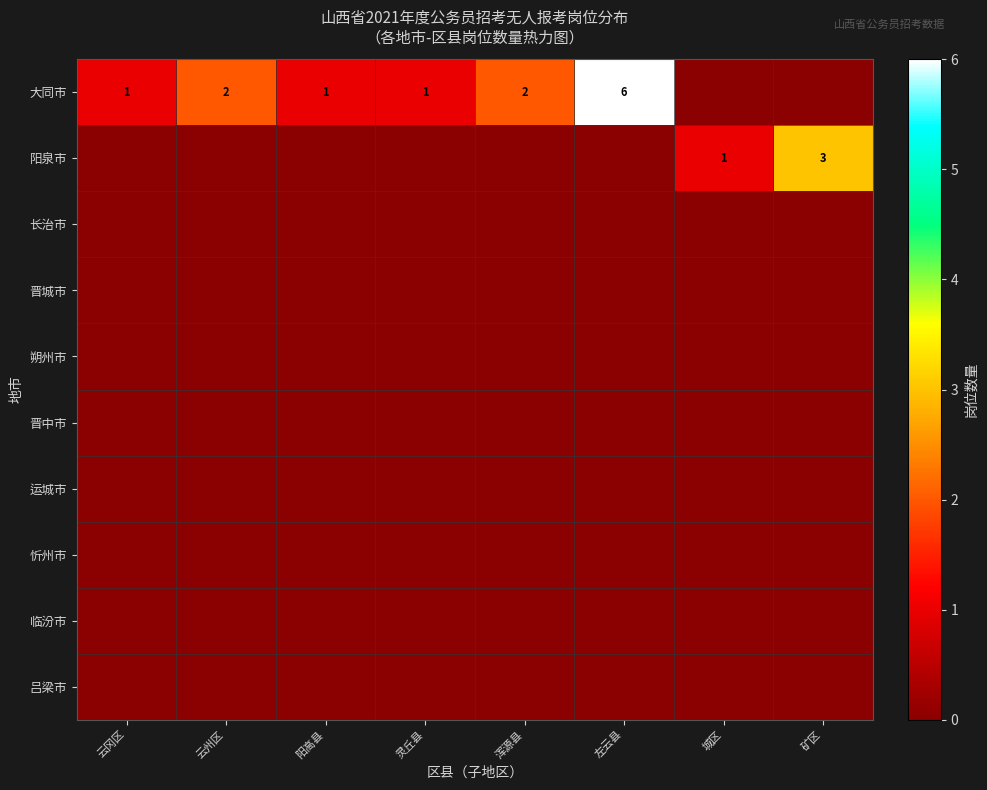

The 大同市 series shows 4 at 云州区. True or false?

False